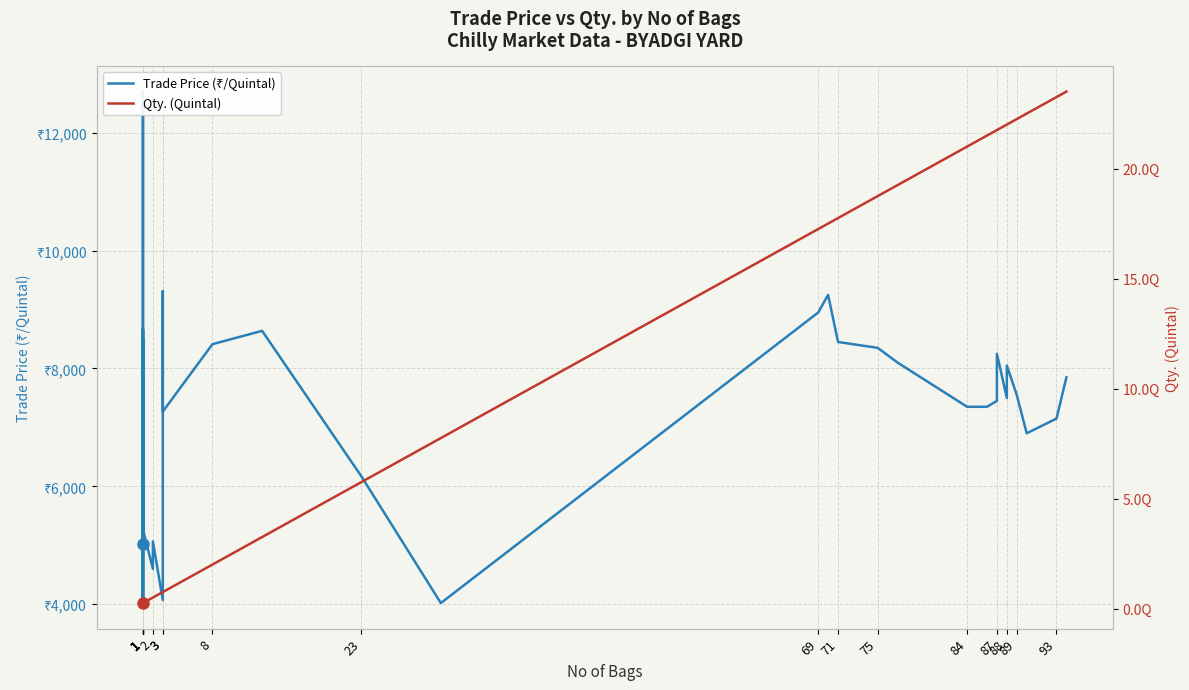

What is the sum of all Trade Price (₹/Quintal) values?

287277.0